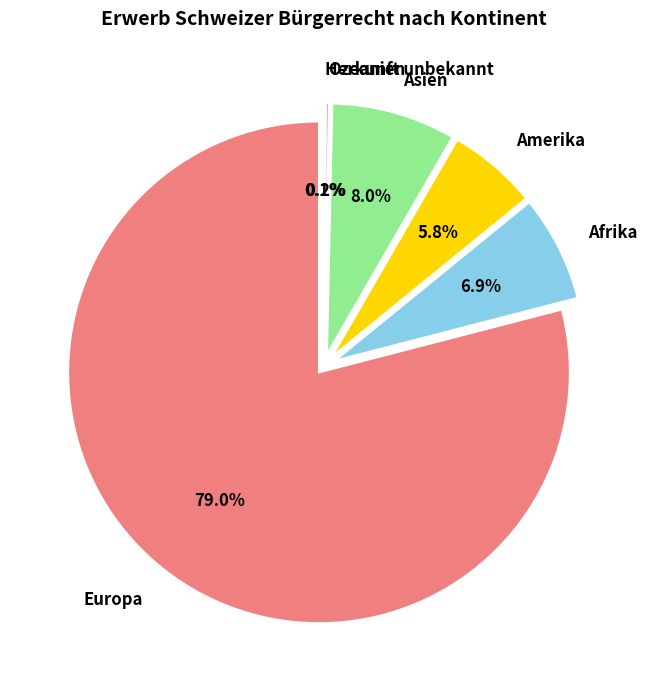

Which category has the smallest portion of the pie?

Herkunft unbekannt